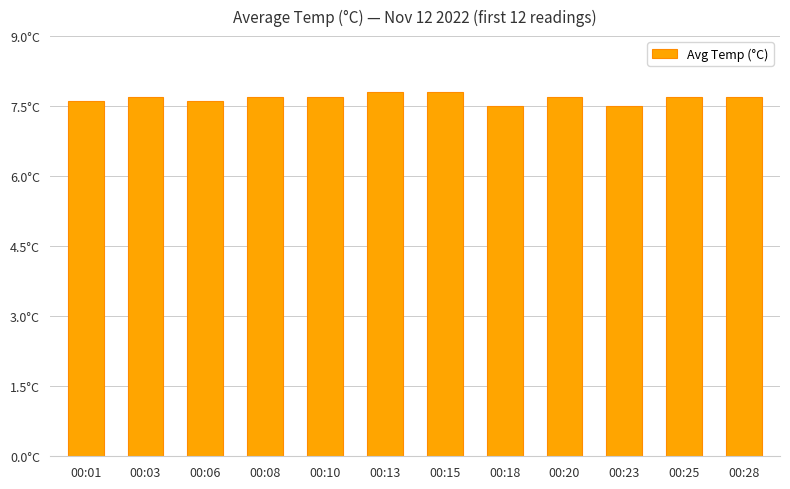

Are the bars horizontal?

No